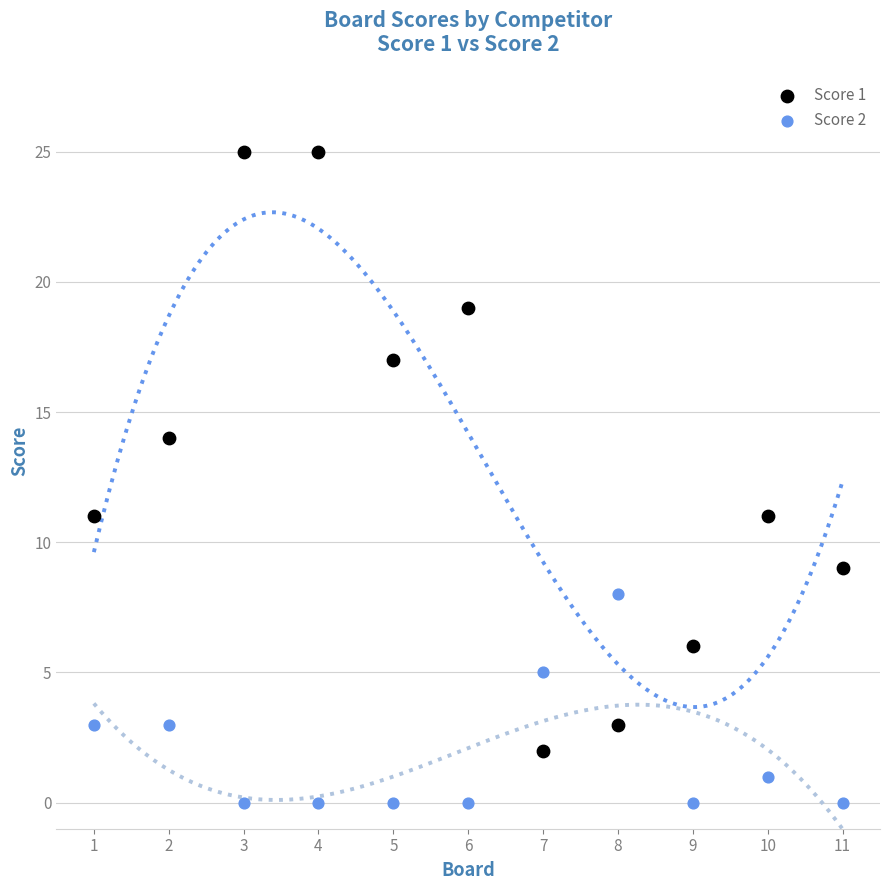

Which series has the widest spread of Y values?

Score 1